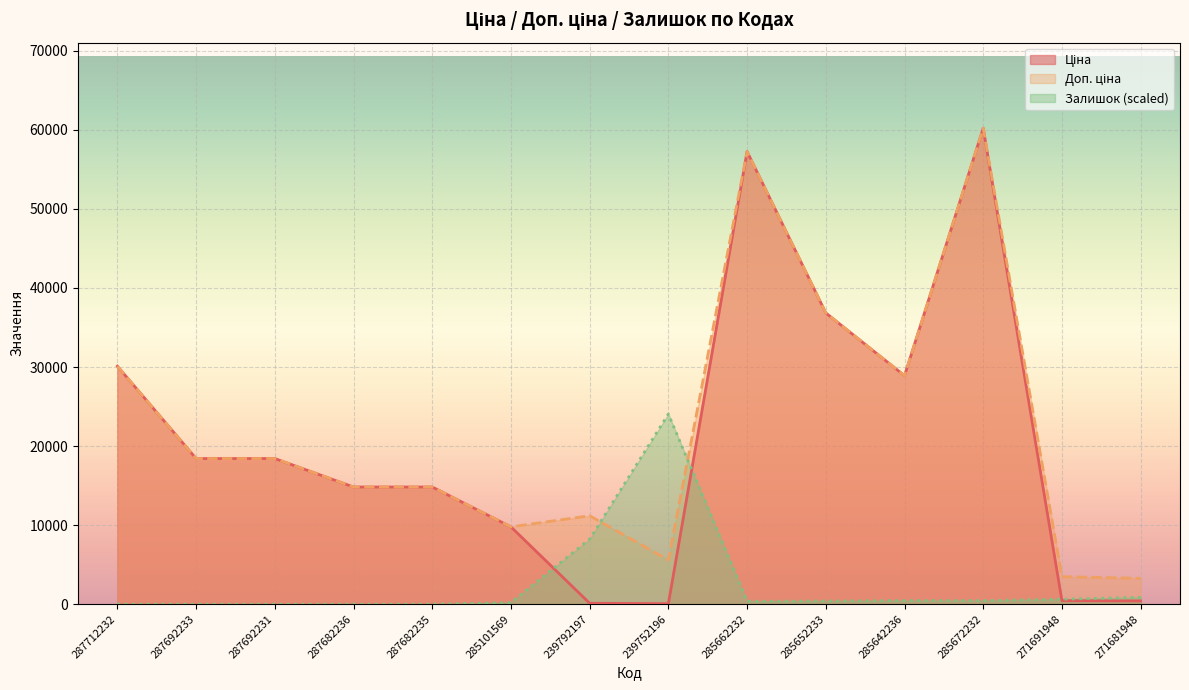

At which category does Доп. ціна reach its first local valley?

285101569